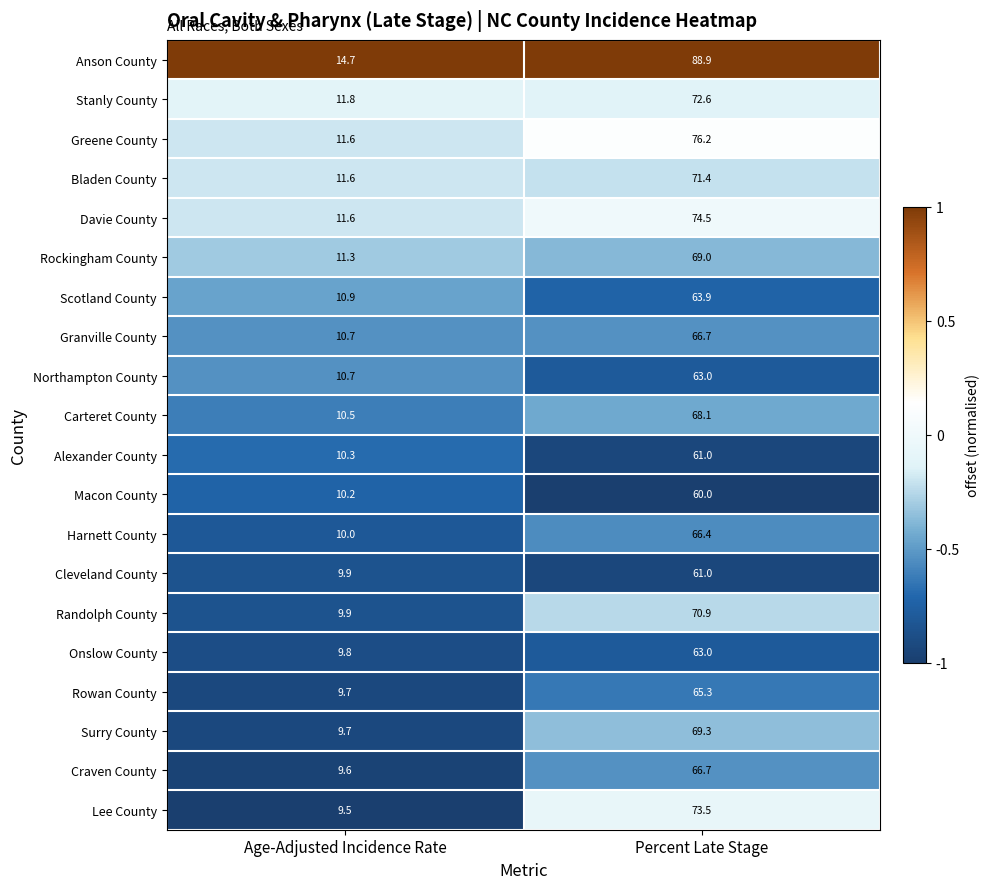

What is the maximum value for Carteret County?

68.1